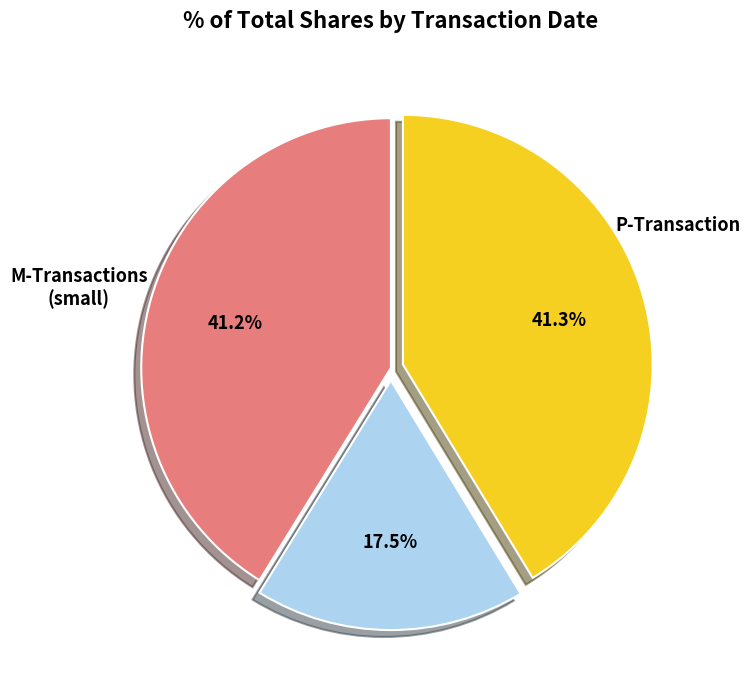

Is there any slice that represents more than half of the pie?

No